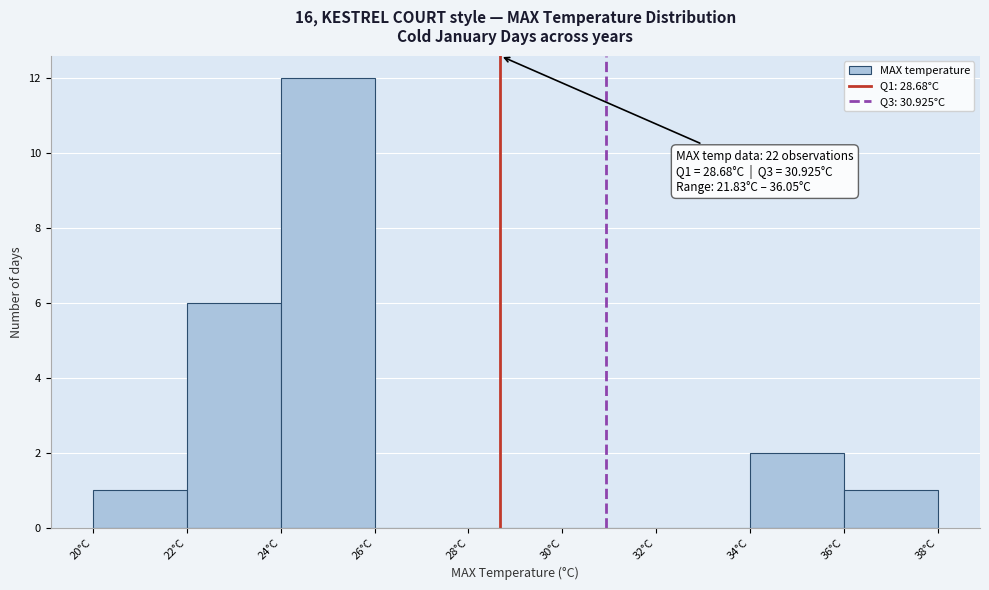

Over which range of the x-axis is the bar tallest?

24 to 26